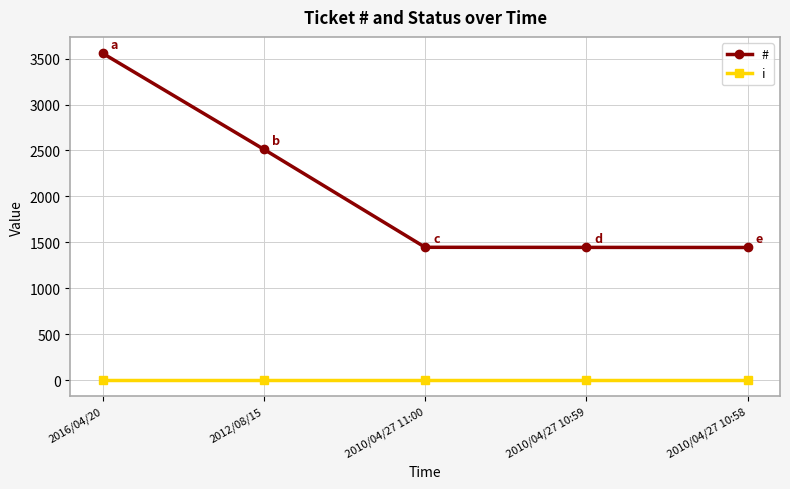

How many lines are shown in the chart?

2